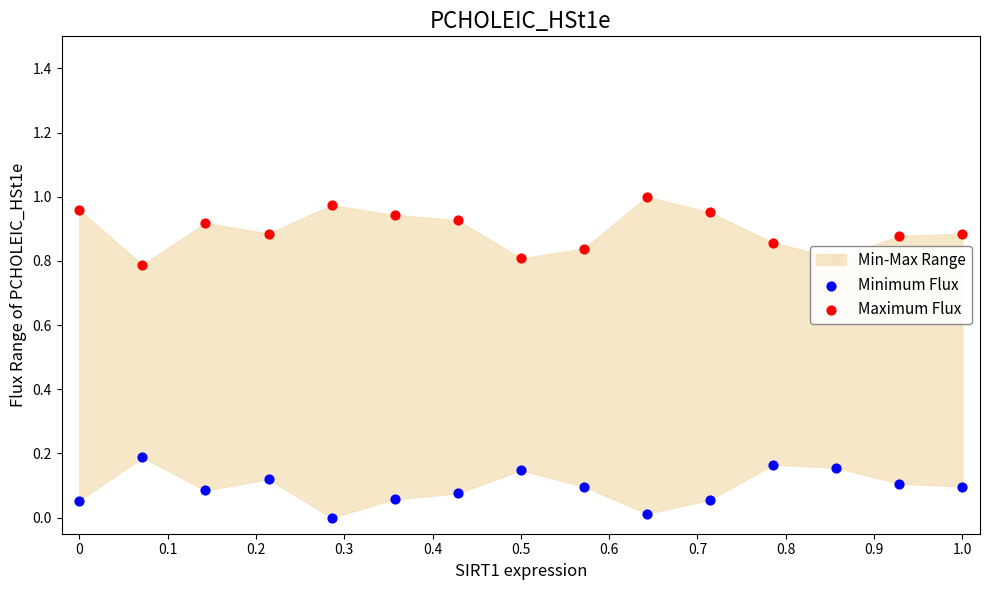

Which series contains the lowest Y value?

Minimum Flux